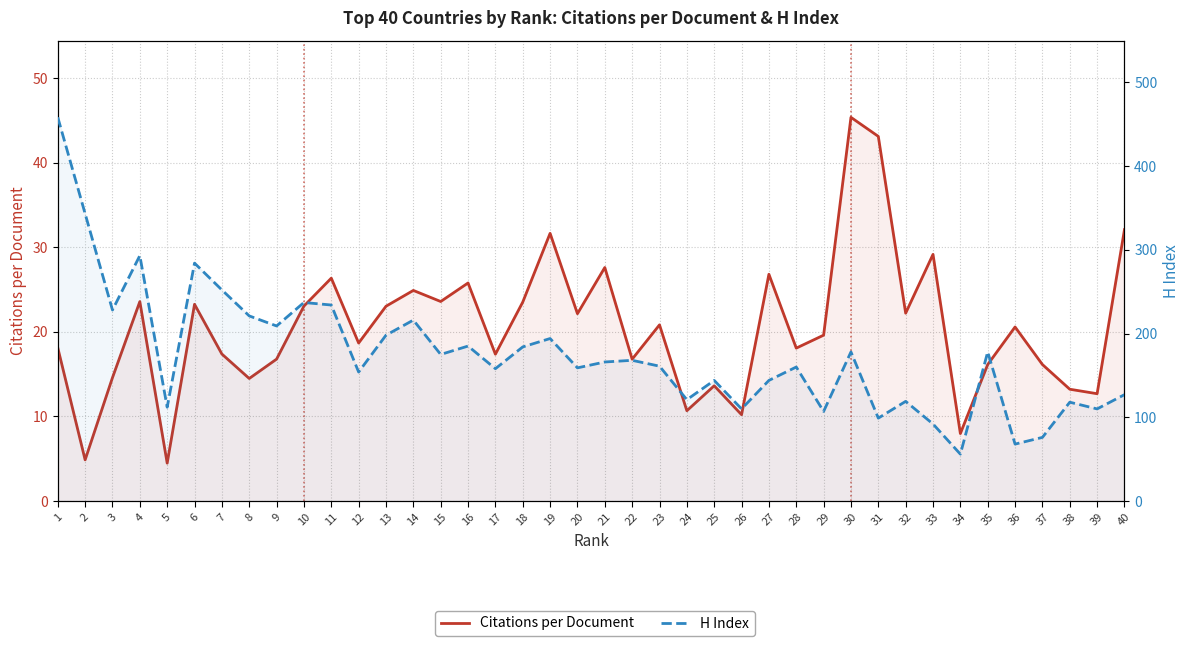

True or false: Citations per Document and H Index cross at least once.

False